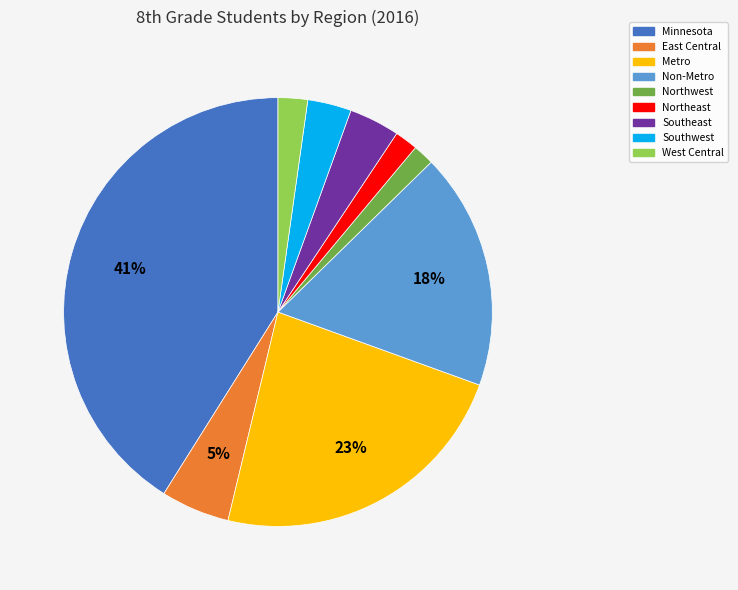

To the nearest percent, what is the combined percentage of West Central and Northwest?

4%